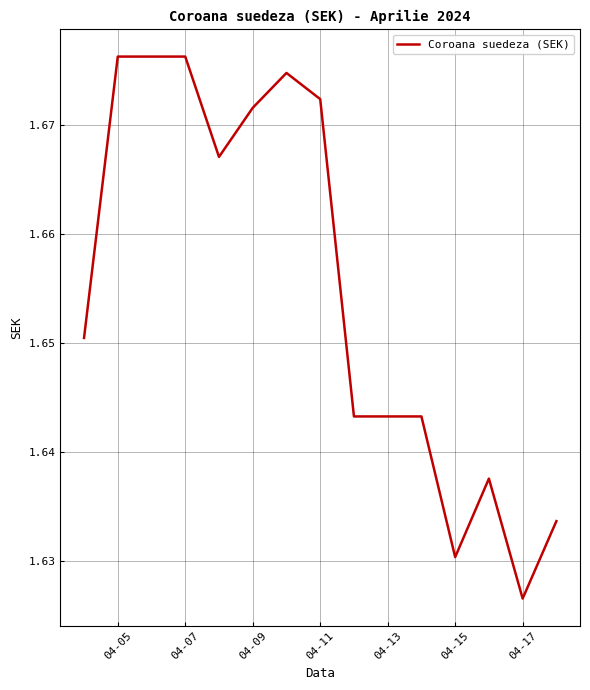

At which label is the value closest to 1?

04-17